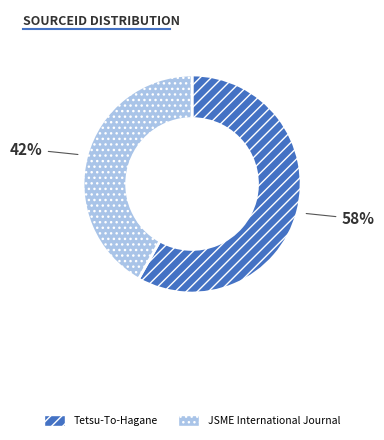

Approximately how many times larger is the value at JSME International Journal compared to Tetsu-To-Hagane?

0.7